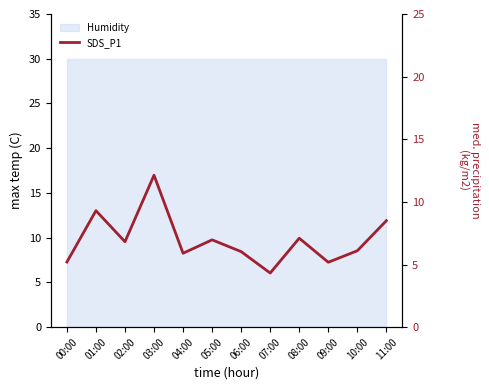

What position from the right is 00:00?

12